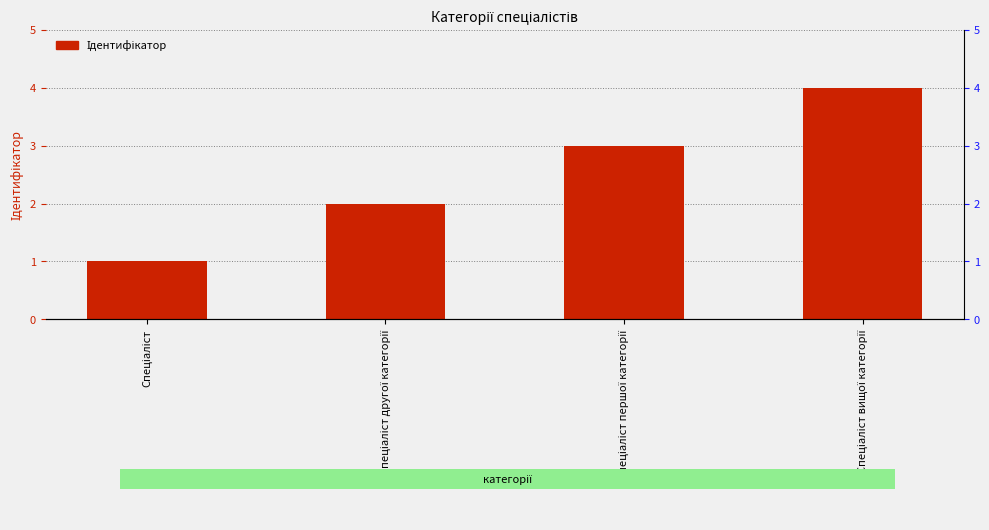

What is the change in value from Спеціаліст to Спеціаліст вищої категорії?

+3